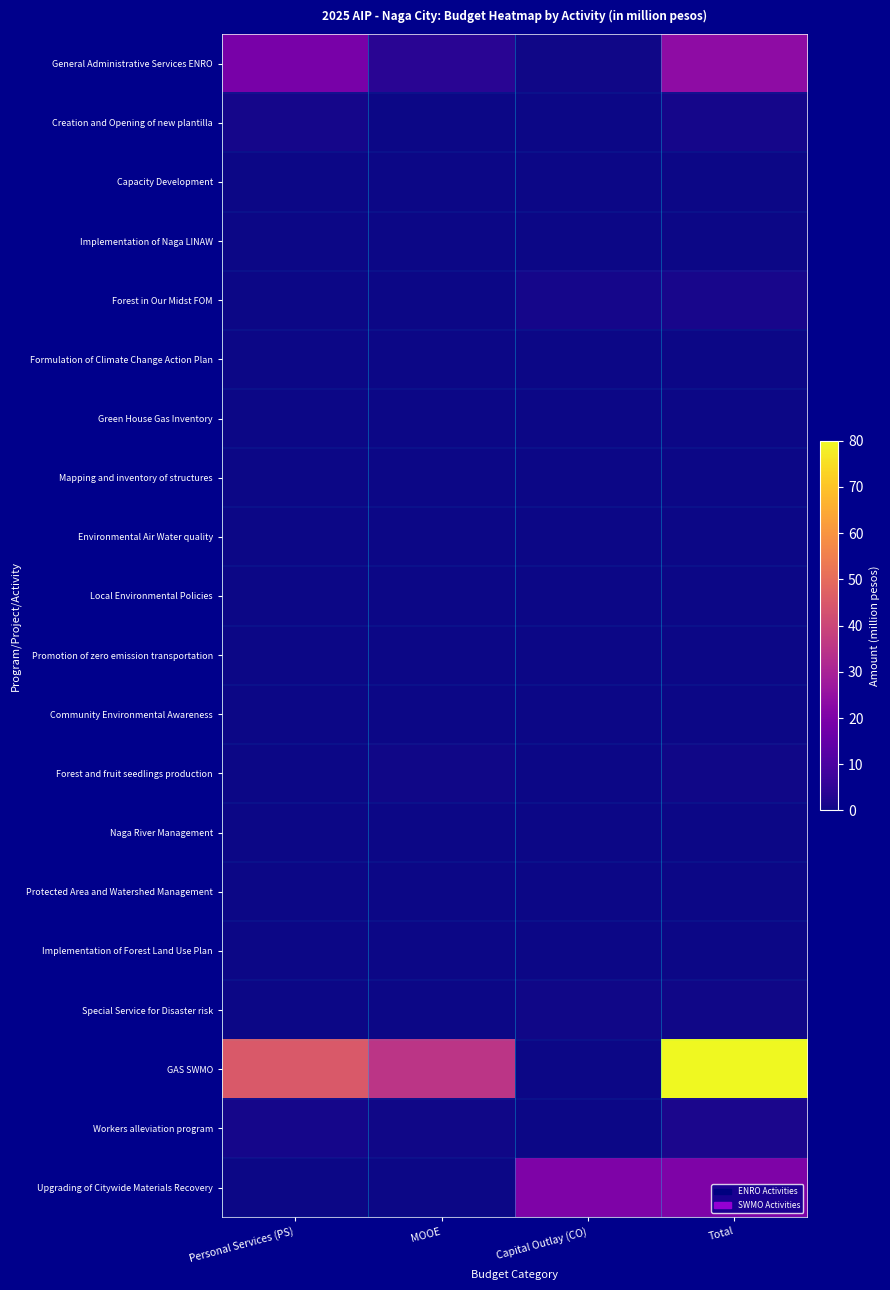

Which series has the widest spread of values?

GAS SWMO